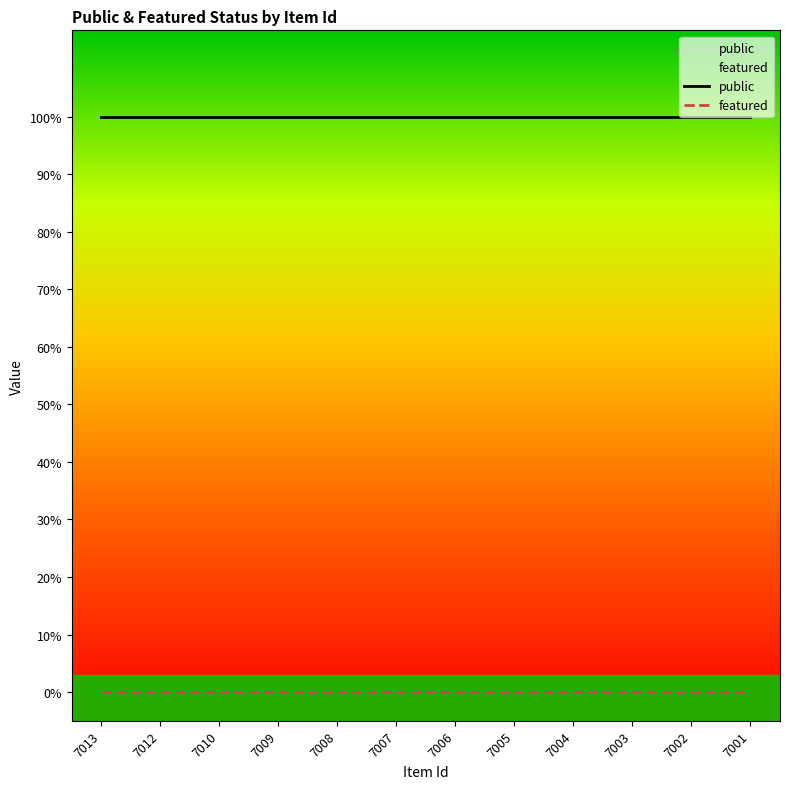

What are all the series names shown in the legend?

public, featured